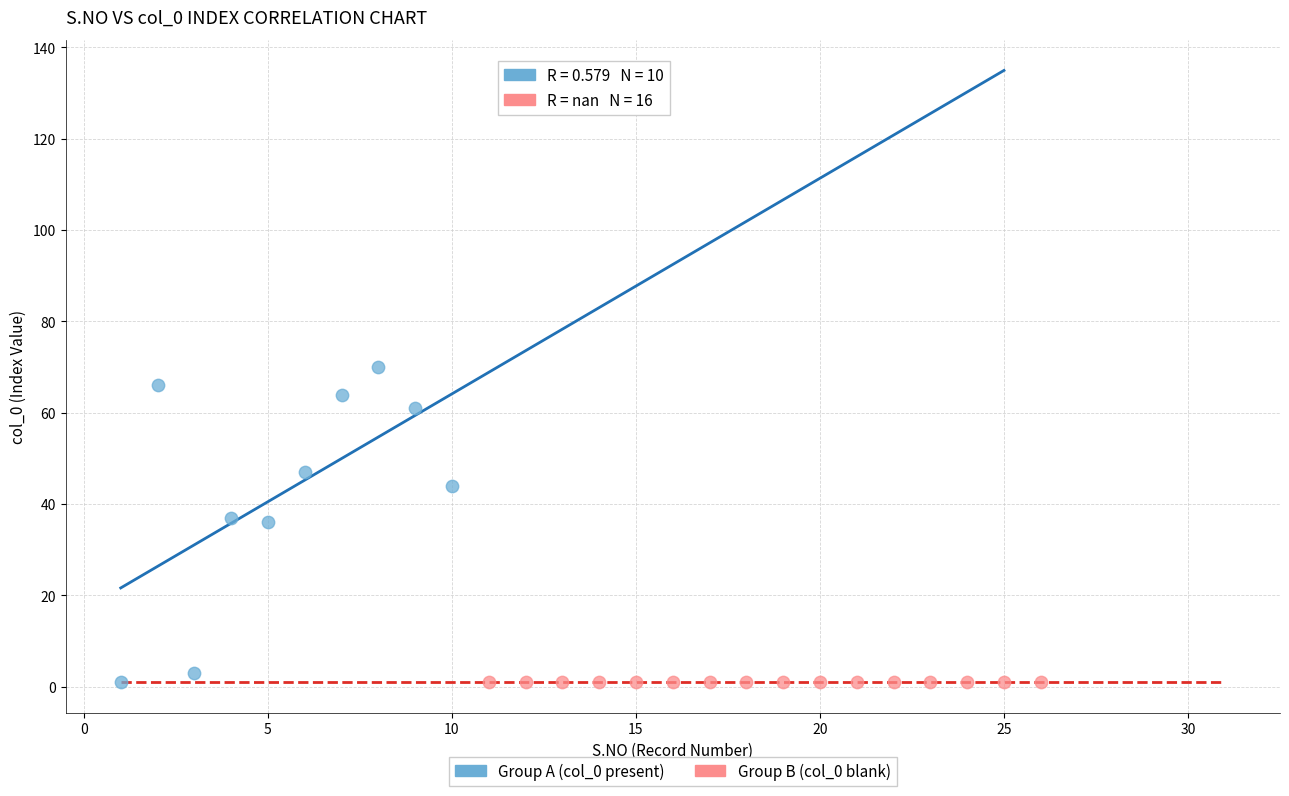

What are all the series names shown in the legend?

Group A (col_0 present), Group B (col_0 blank)